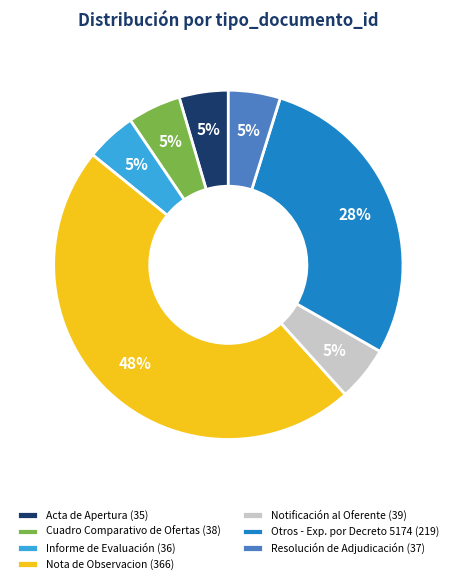

Is it true that Resolución de Adjudicación (37) is 5% of the pie?

True